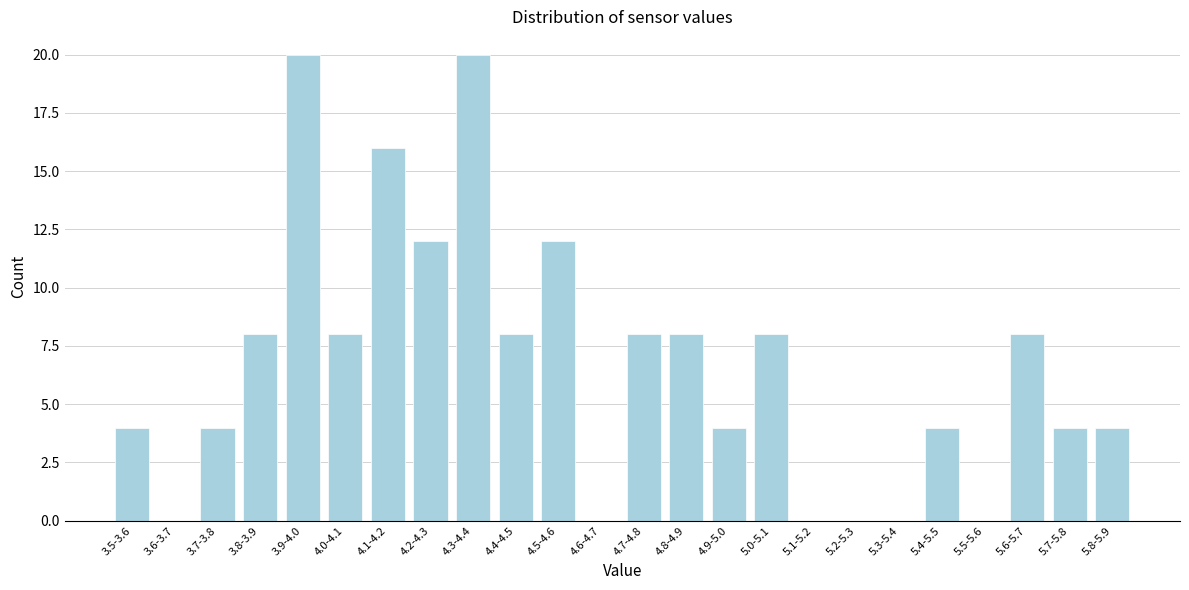

Reading left to right, extract all data points from this chart.

3.5-3.6=4	3.6-3.7=0	3.7-3.8=4	3.8-3.9=8	3.9-4.0=20	4.0-4.1=8	4.1-4.2=16	4.2-4.3=12	4.3-4.4=20	4.4-4.5=8	4.5-4.6=12	4.6-4.7=0	4.7-4.8=8	4.8-4.9=8	4.9-5.0=4	5.0-5.1=8	5.1-5.2=0	5.2-5.3=0	5.3-5.4=0	5.4-5.5=4	5.5-5.6=0	5.6-5.7=8	5.7-5.8=4	5.8-5.9=4